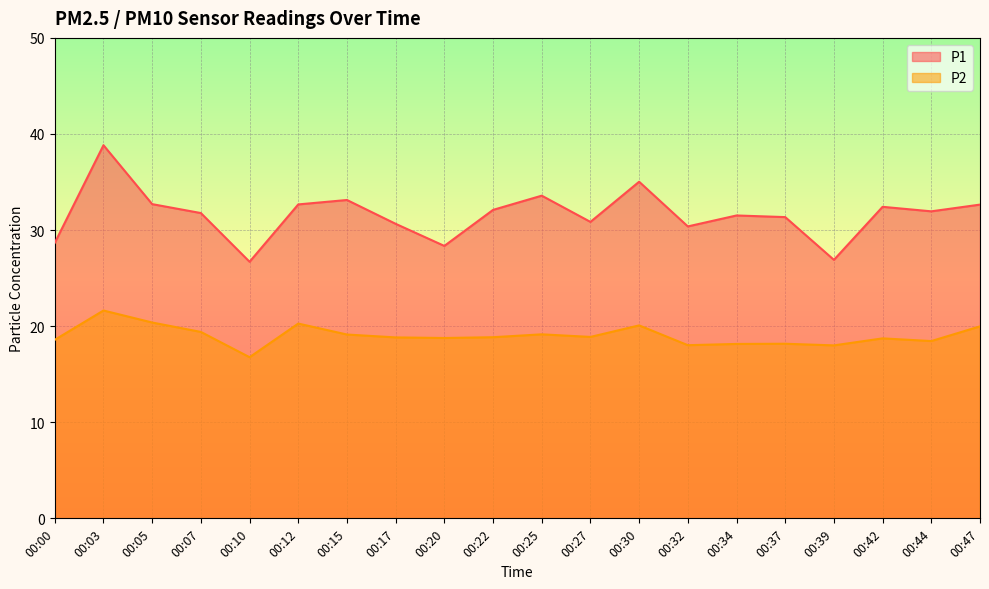

What is the difference between the P2 values at 00:15 and 00:07?

0.3